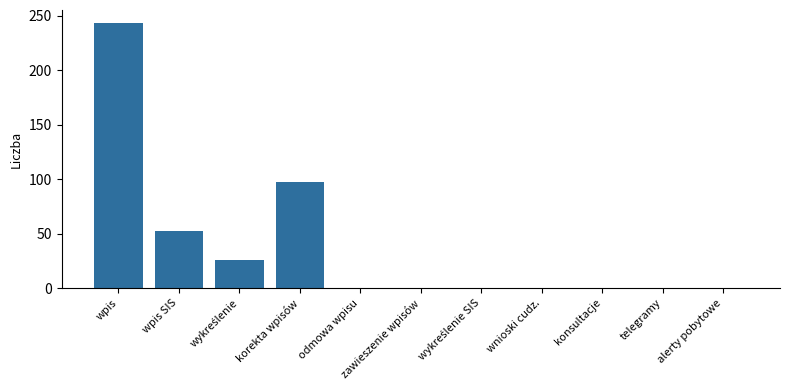

What is the maximum value shown in the chart?

243